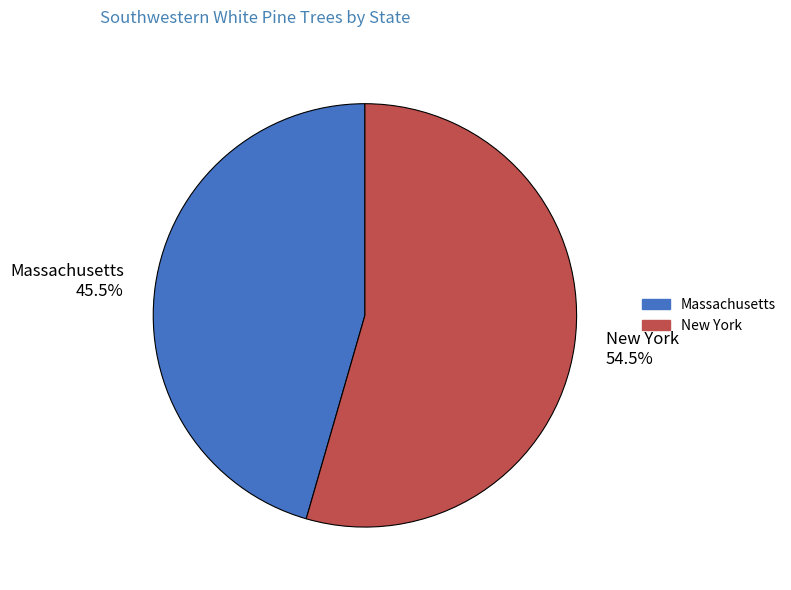

What percentage is NOT represented by New York?

45.5%